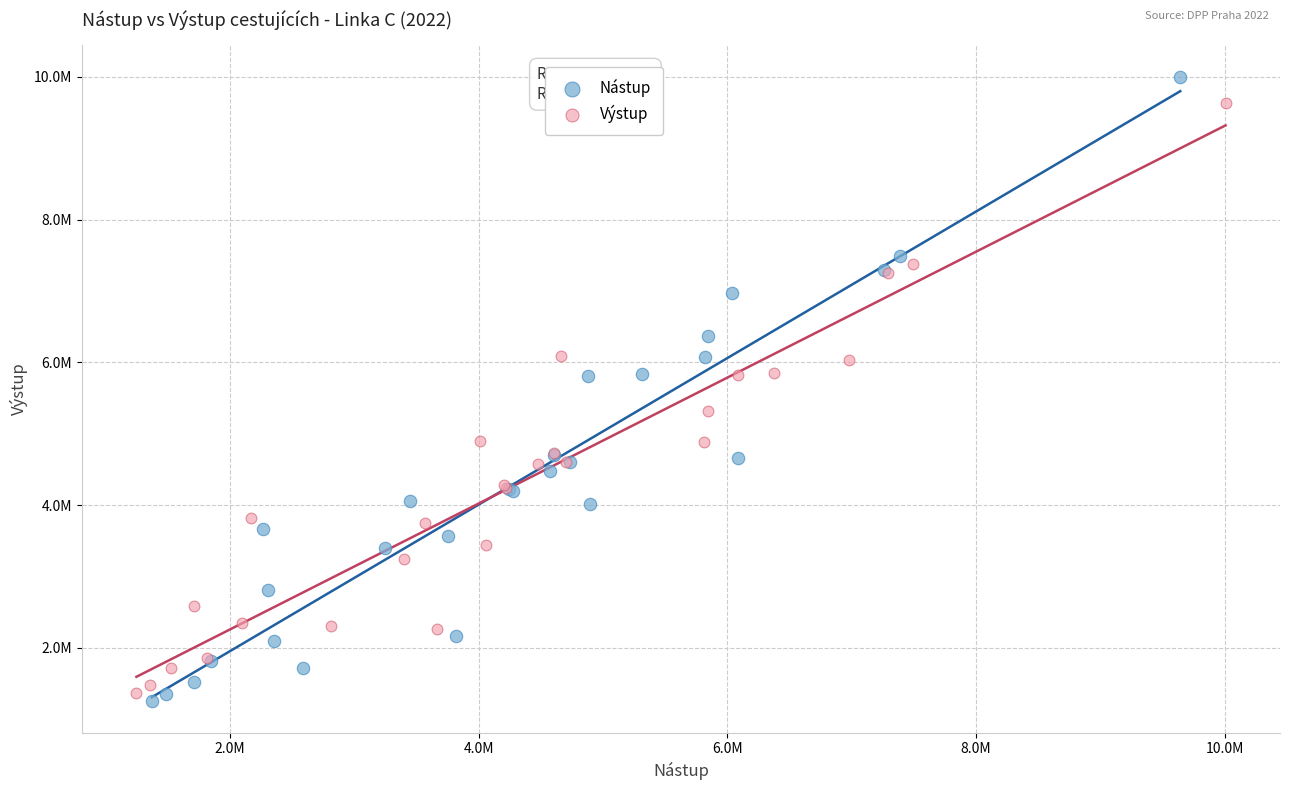

Which series reaches the maximum Y coordinate?

Nástup